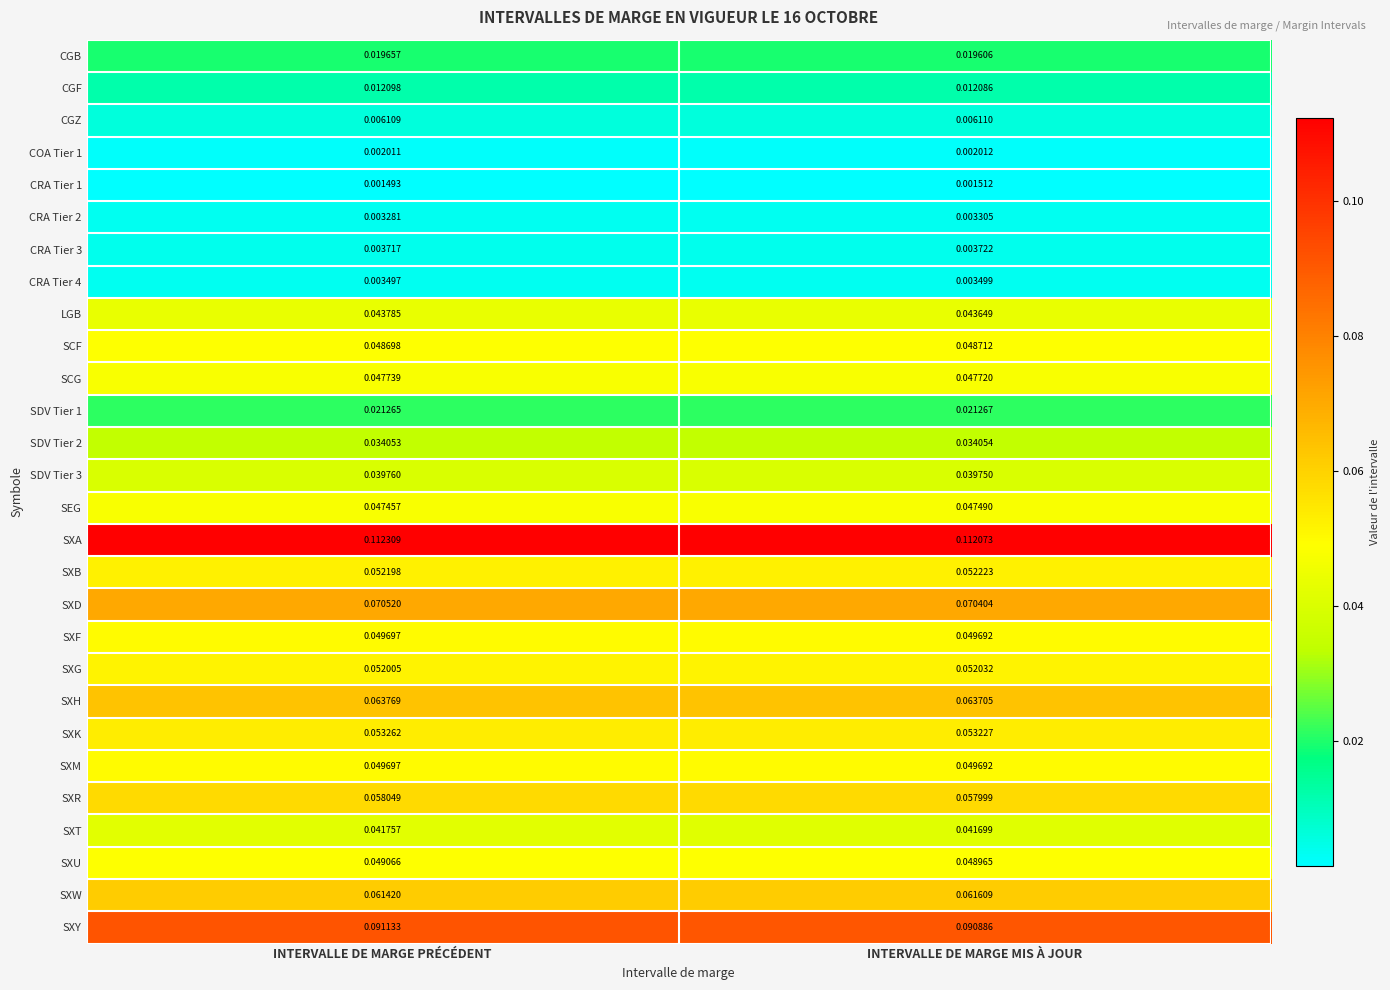

At which label does SXT reach its peak?

INTERVALLE DE MARGE PRÉCÉDENT